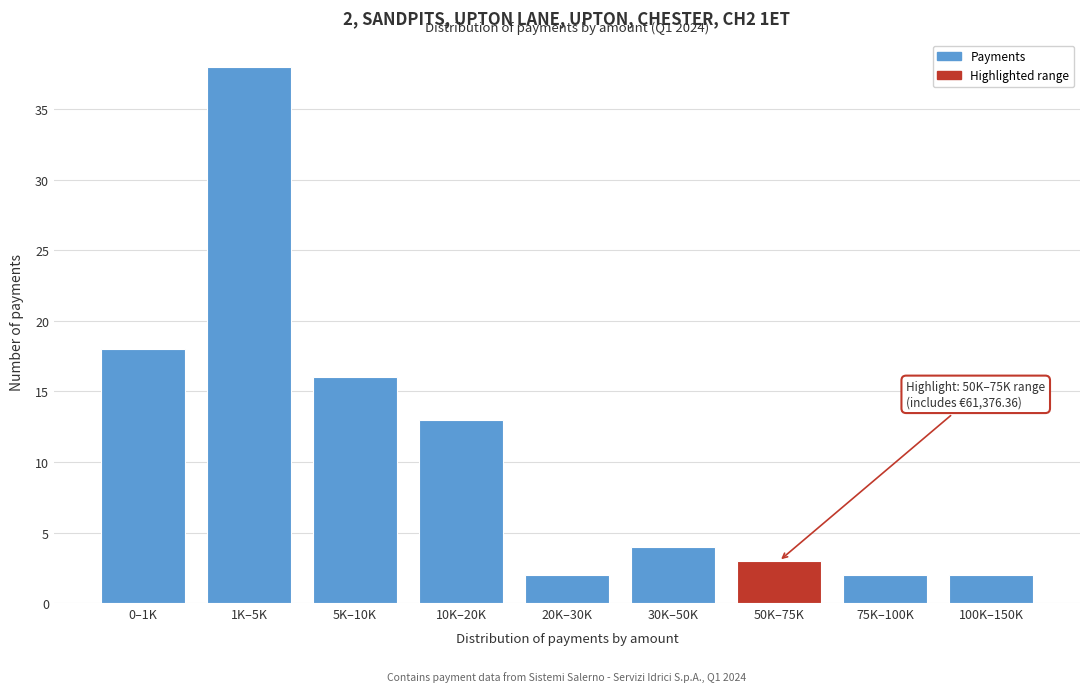

Reading left to right, transcribe all the data shown in this chart.

0–1K=18	1K–5K=38	5K–10K=16	10K–20K=13	20K–30K=2	30K–50K=4	50K–75K=3	75K–100K=2	100K–150K=2